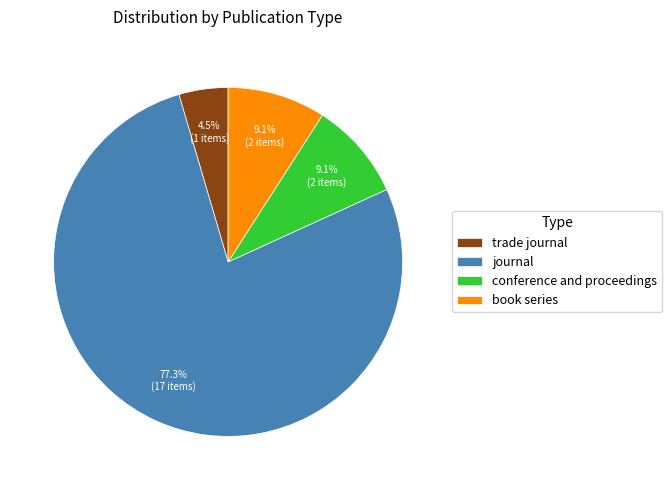

What is the ratio of the value at book series to the value at trade journal?

2.0